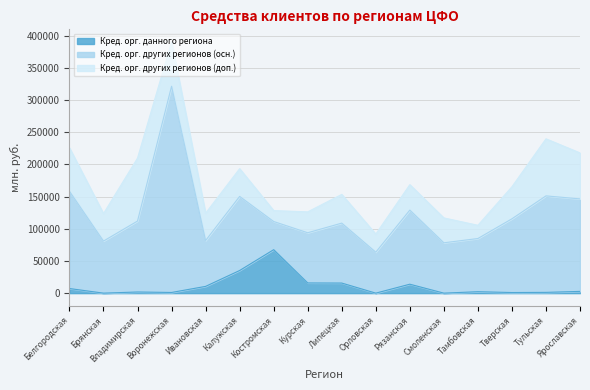

Rank the series by their maximum value, from lowest to highest.

Кред. орг. данного региона, Кред. орг. других регионов (доп.), Кред. орг. других регионов (осн.)